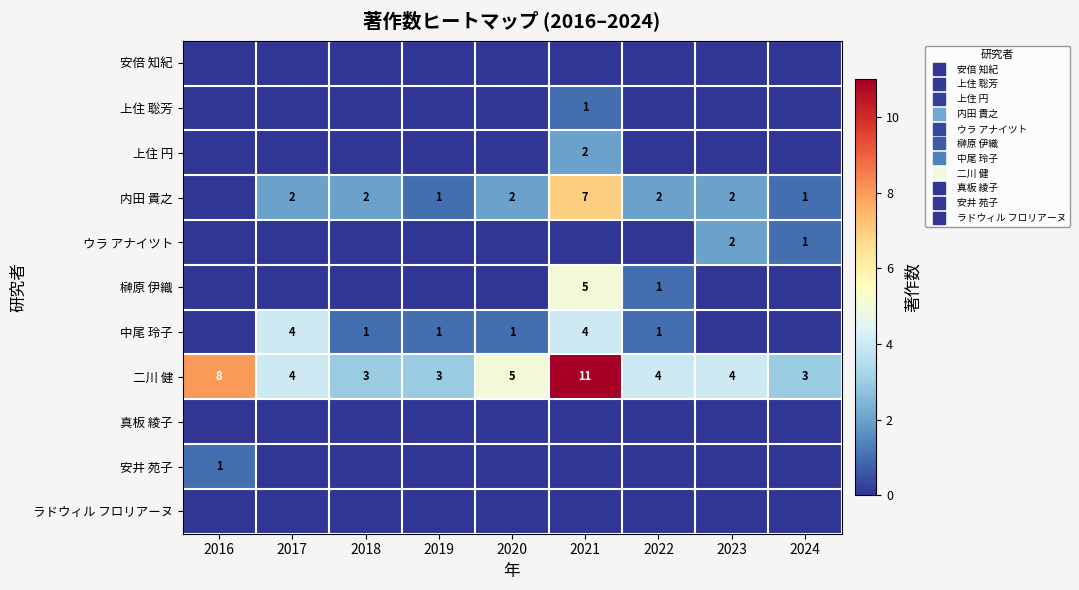

Where does the 二川 健 series first go above 4?

2016